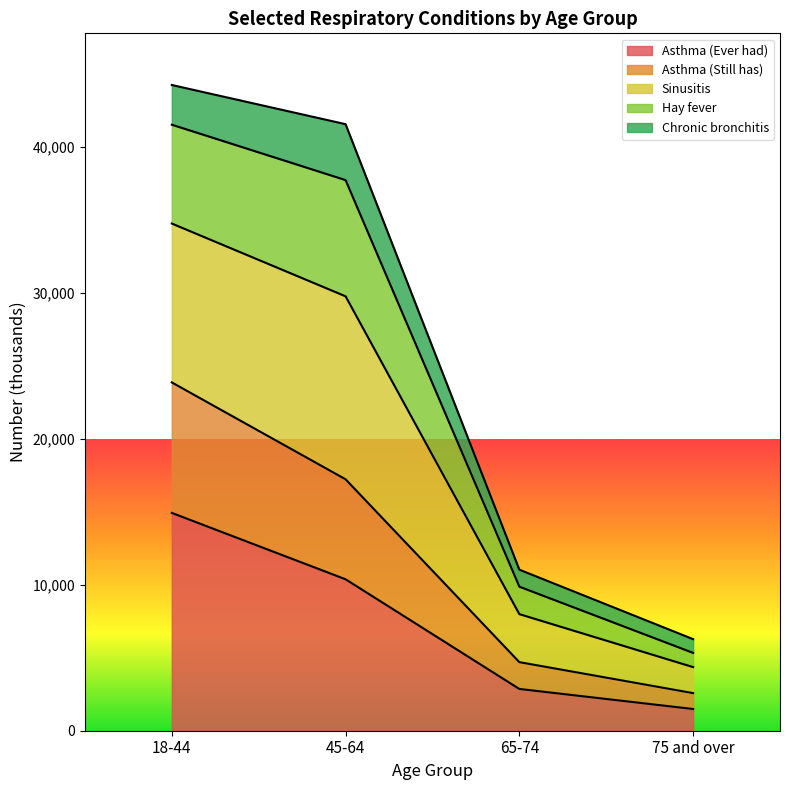

True or false: Asthma (Still has) and Sinusitis cross at least once.

False